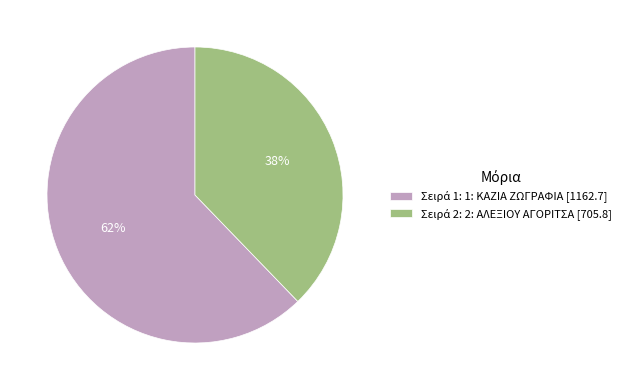

To the nearest percent, what is the difference between the largest and smallest slice percentages?

24%